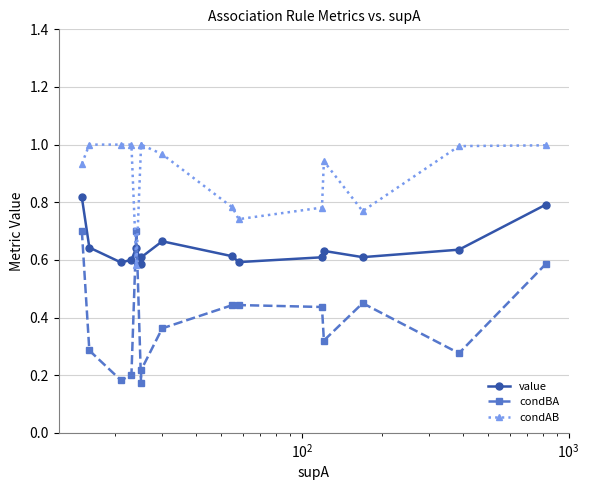

What is the difference between the second highest and minimum values in the condAB series?

0.4